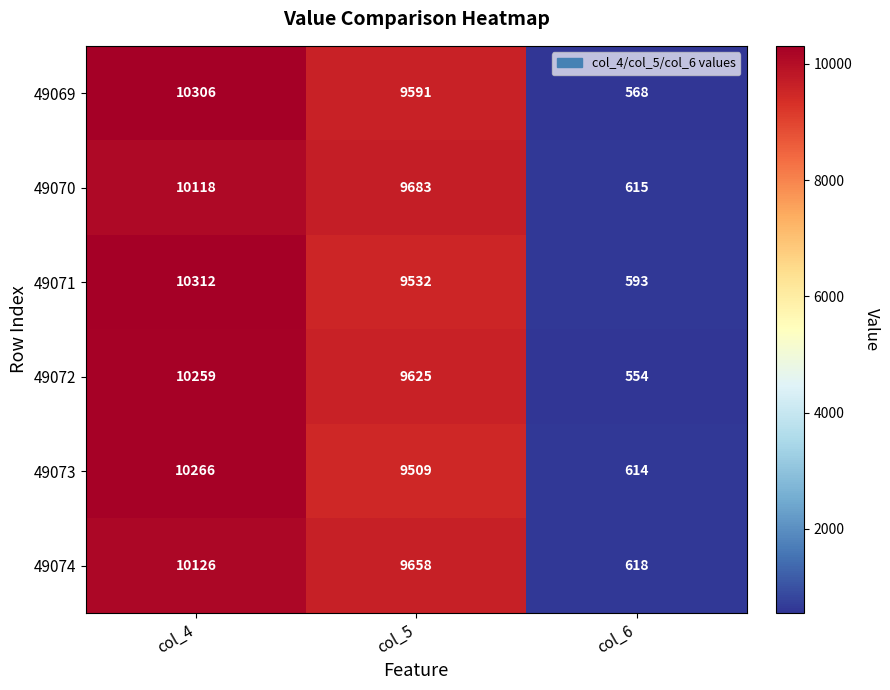

Reading left to right, list all the values displayed in this chart.

49069: col_4=10306	col_5=9591	col_6=568
49070: col_4=10118	col_5=9683	col_6=615
49071: col_4=10312	col_5=9532	col_6=593
49072: col_4=10259	col_5=9625	col_6=554
49073: col_4=10266	col_5=9509	col_6=614
49074: col_4=10126	col_5=9658	col_6=618